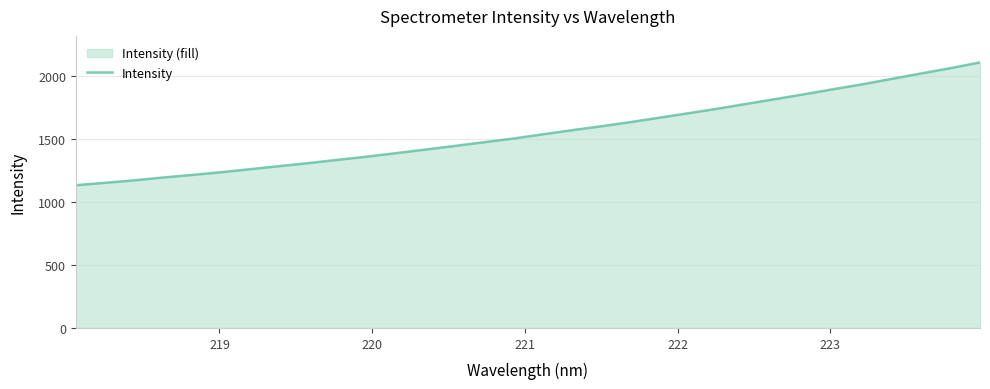

Reading right to left, what are all the values shown in this chart?

2111.8	2067.2	2024.9	1982.3	1939.4	1900.4	1860.0	1821.2	1782.8	1744.2	1708.0	1672.4	1637.0	1603.9	1572.8	1539.9	1507.0	1477.5	1448.1	1419.5	1391.1	1363.1	1338.0	1311.9	1287.7	1263.4	1239.3	1217.3	1196.8	1174.2	1154.3	1135.4